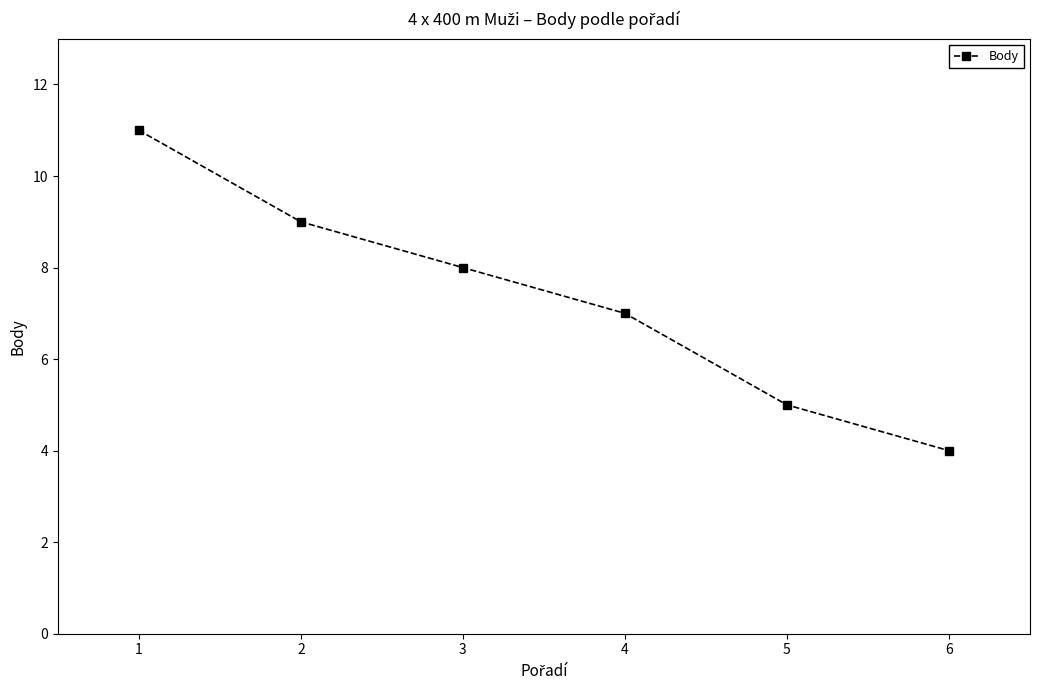

What is the difference between the values at 3 and 1?

3